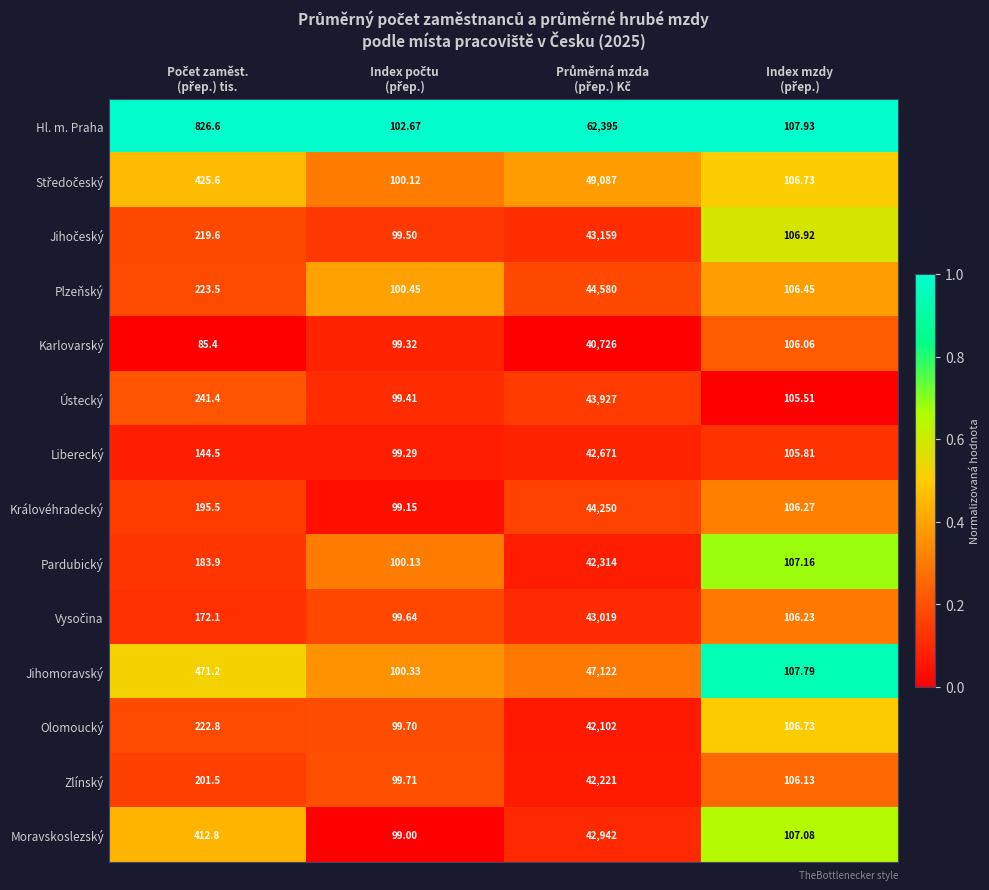

Which series has the largest range (max minus min)?

Hl. m. Praha